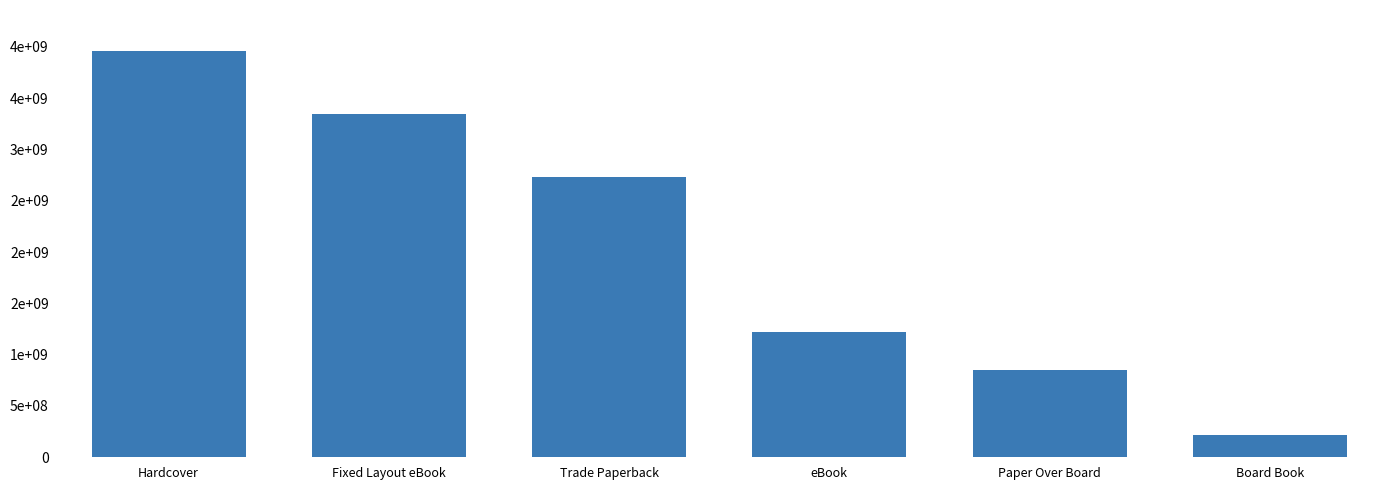

The chart shows a value of 217354660 at Board Book. True or false?

True